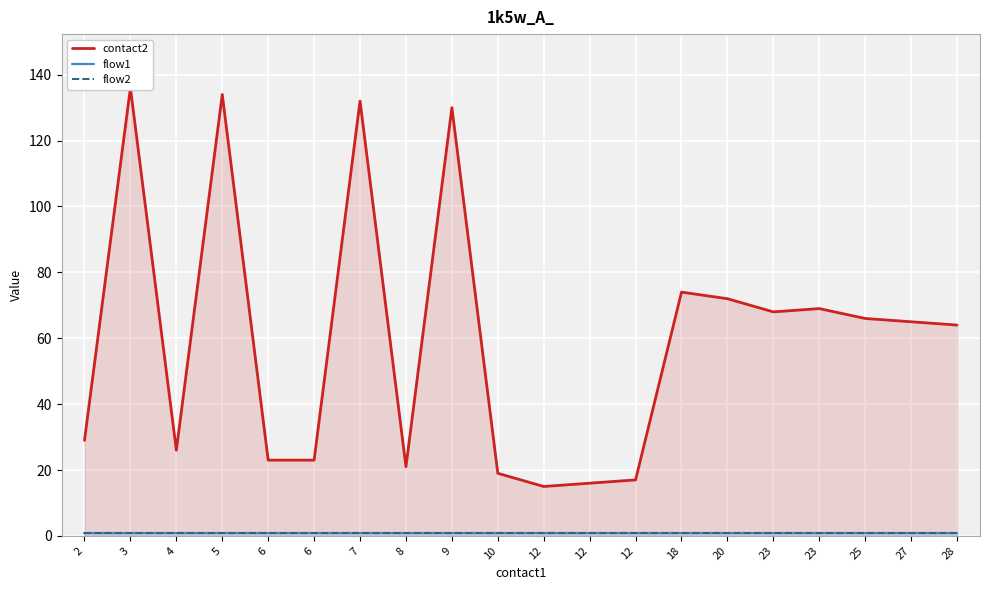

True or false: flow2 has a value of 1 at 2.

True